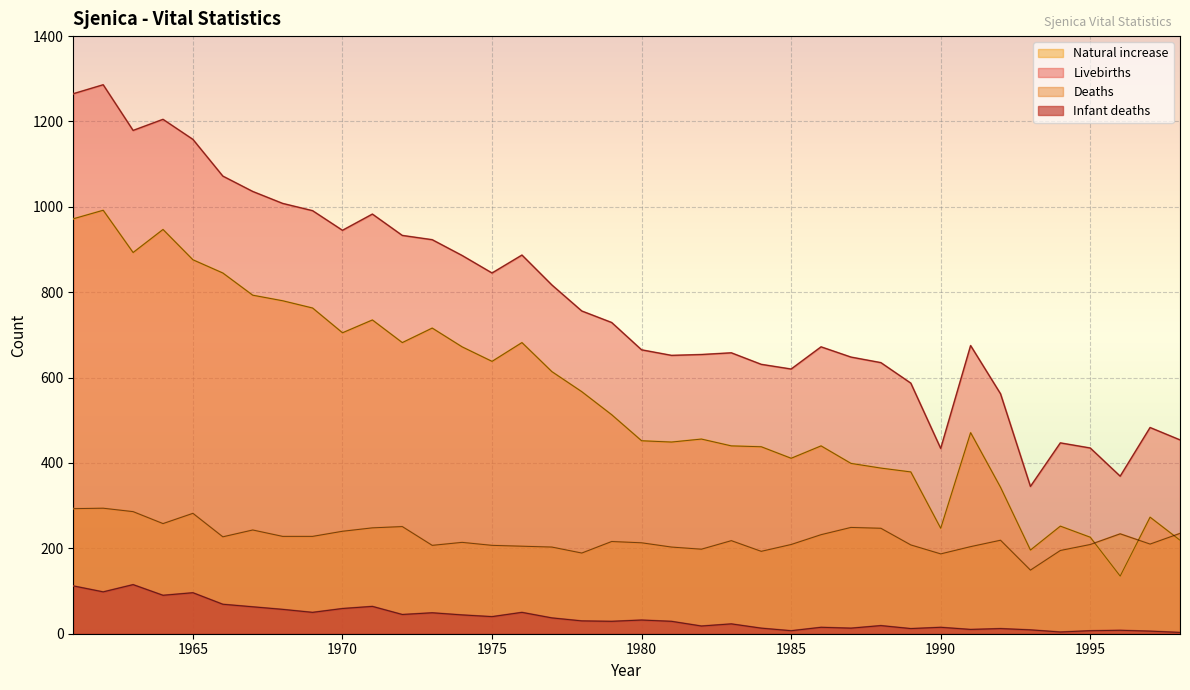

Which category has the highest value in the Infant deaths series?

1963